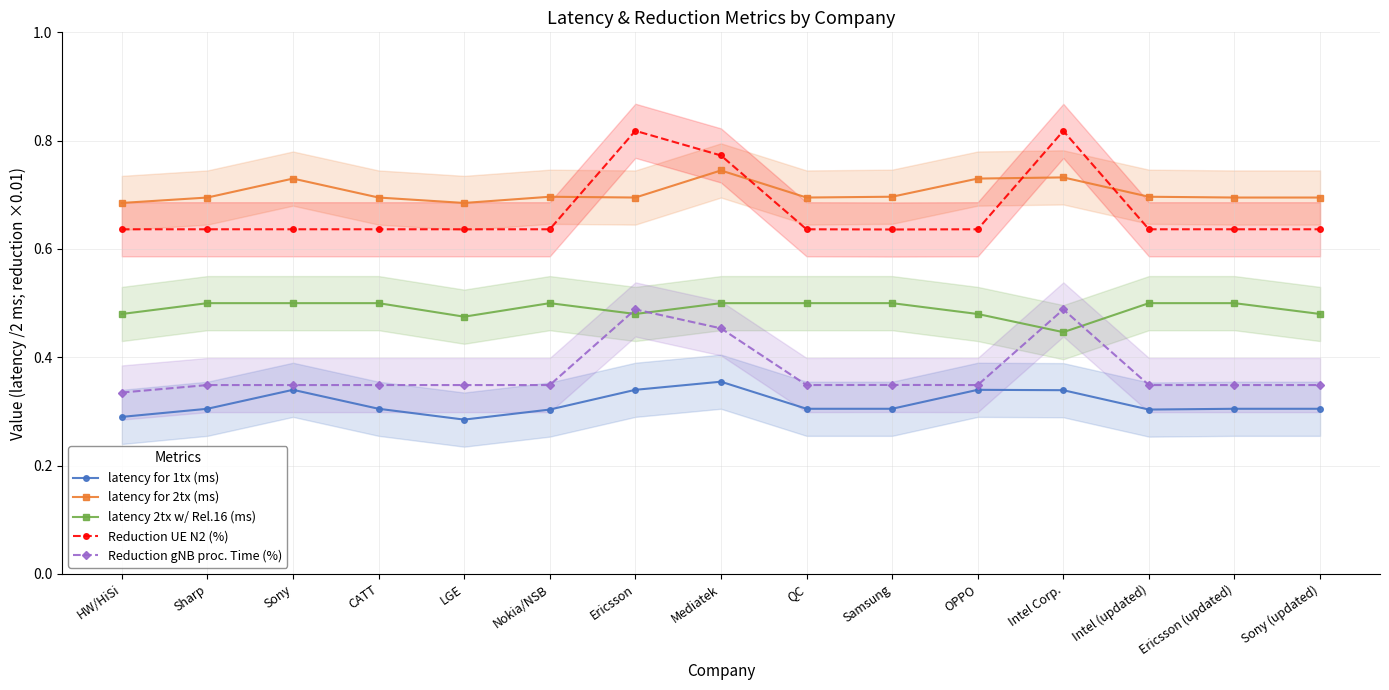

True or false: latency for 1tx (ms) has a value of 0.3 at Sharp.

True